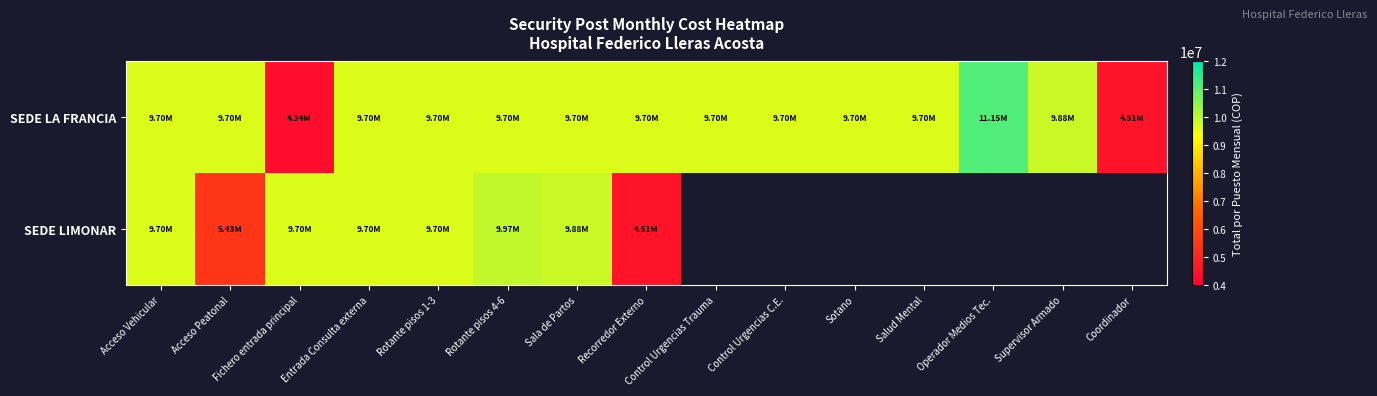

What is the approximate value of SEDE LIMONAR at Sala de Partos?

9880733.5